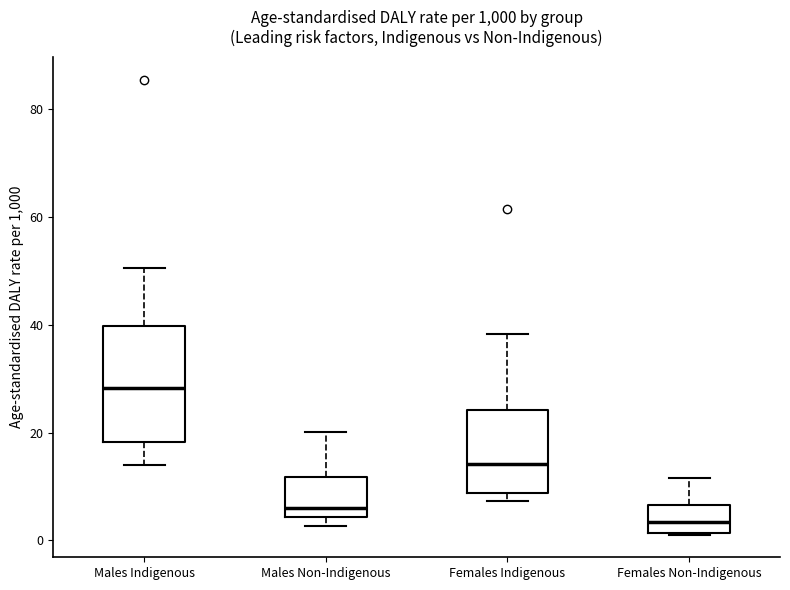

Reading left to right, read every box against the y-axis: the position of its median line, the range the box covers, and the ends of its whiskers. The values are not printed on the chart, so give them approximately, as read against the axis.

Males Indigenous: median 28, box 18 to 40, whiskers 14 to 50
Males Non-Indigenous: median 6, box 4 to 12, whiskers 2 to 20
Females Indigenous: median 14, box 8 to 24, whiskers 8 (just below the box's lower edge) to 38
Females Non-Indigenous: median 4, box 2 to 6, whiskers 2 to 12